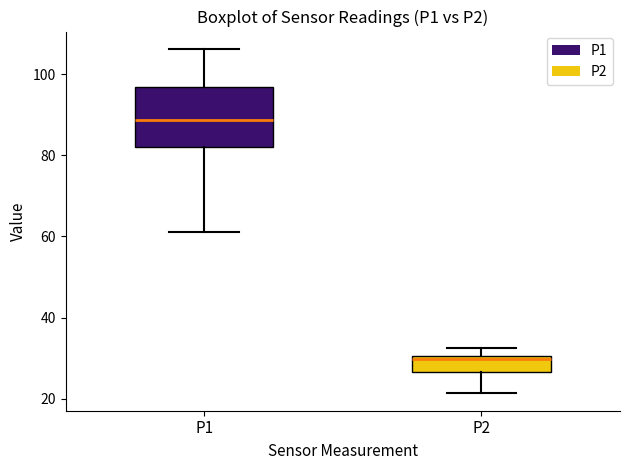

Reading left to right, read every box against the y-axis: the position of its median line, the range the box covers, and the ends of its whiskers. The values are not printed on the chart, so give them approximately, as read against the axis.

P1: median 88, box 82 to 96, whiskers 62 to 106
P2: median 30 (just below the box's upper edge), box 26 to 30, whiskers 22 to 32